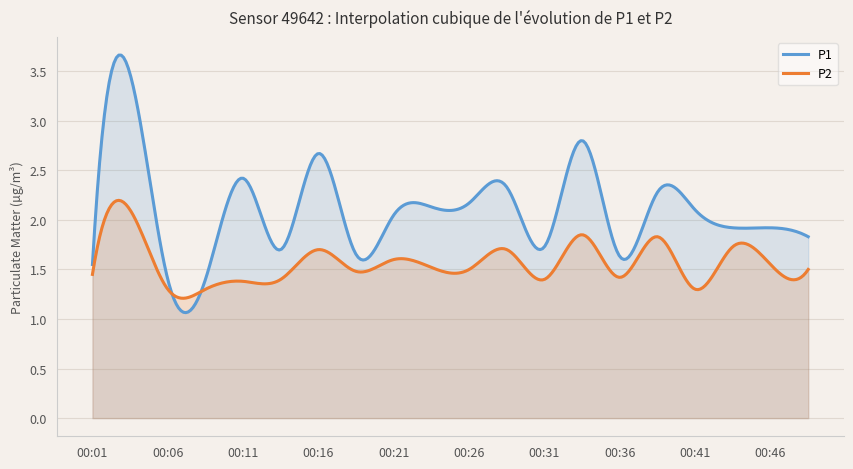

At which category does P1 reach its first local peak?

00:03